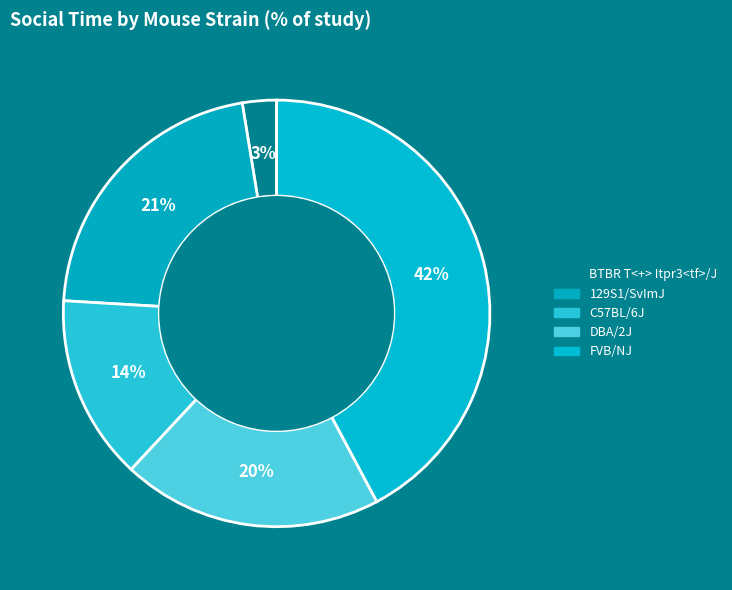

Count the number of slices in the pie.

5